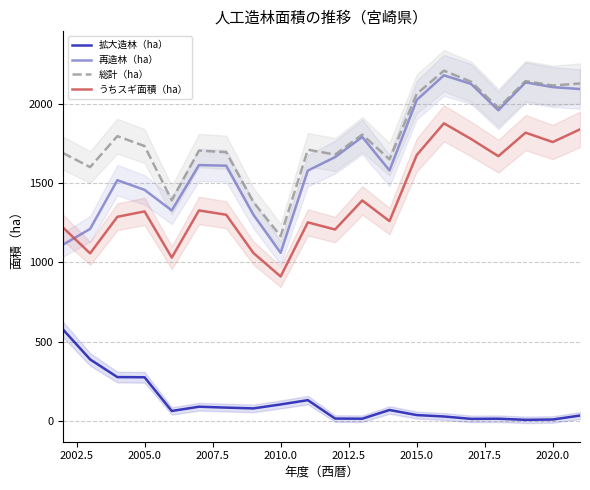

Count the number of categories in the chart.

20